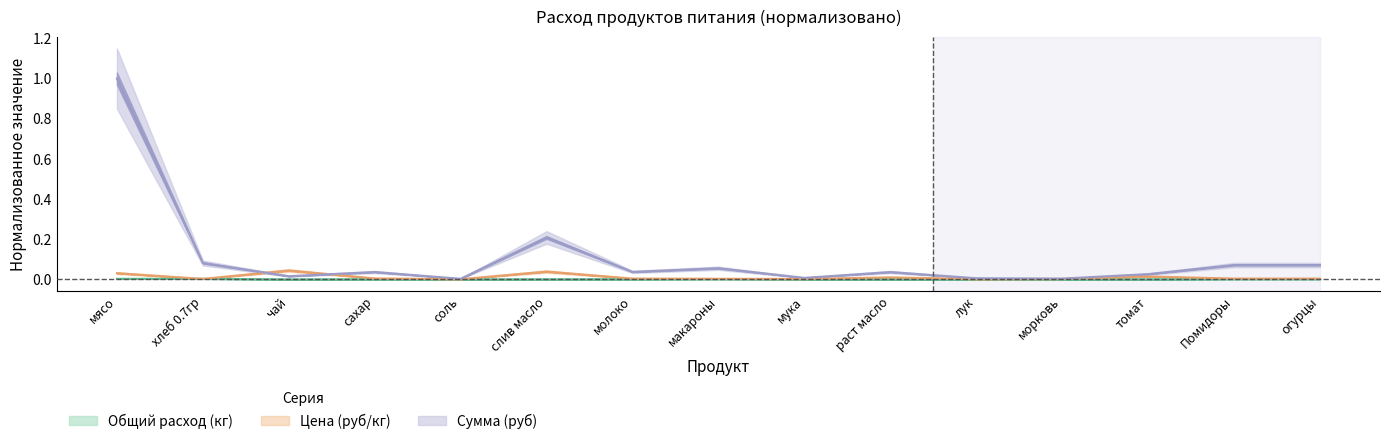

The value of Цена (руб/кг) at хлеб 0.7гр is 0.0. True or false?

False